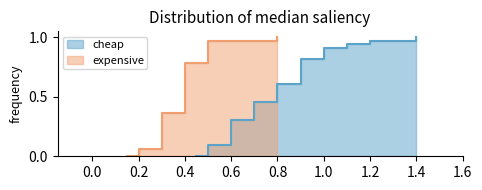

At which category does cheap reach its first local valley?

1